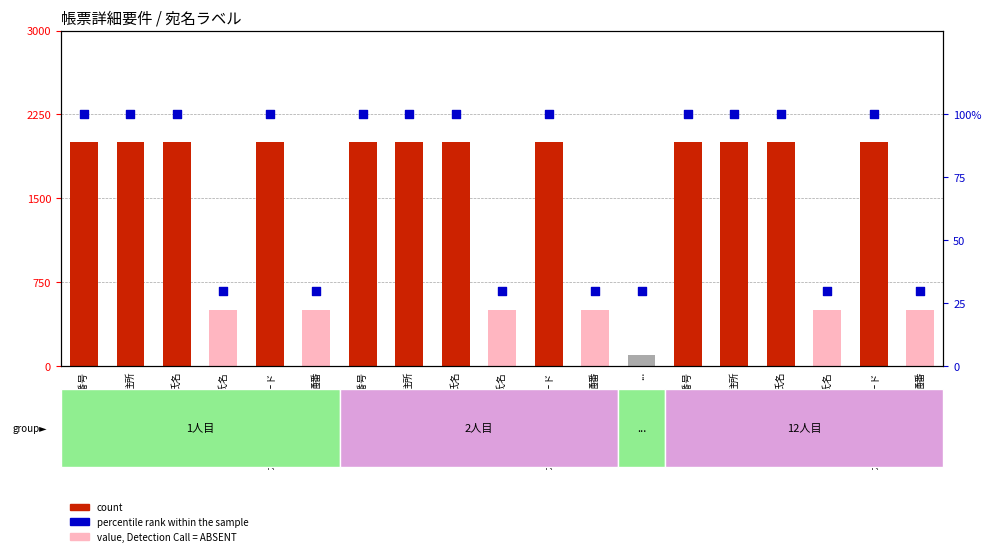

What are all the series names shown in the legend?

count, percentile rank within the sample